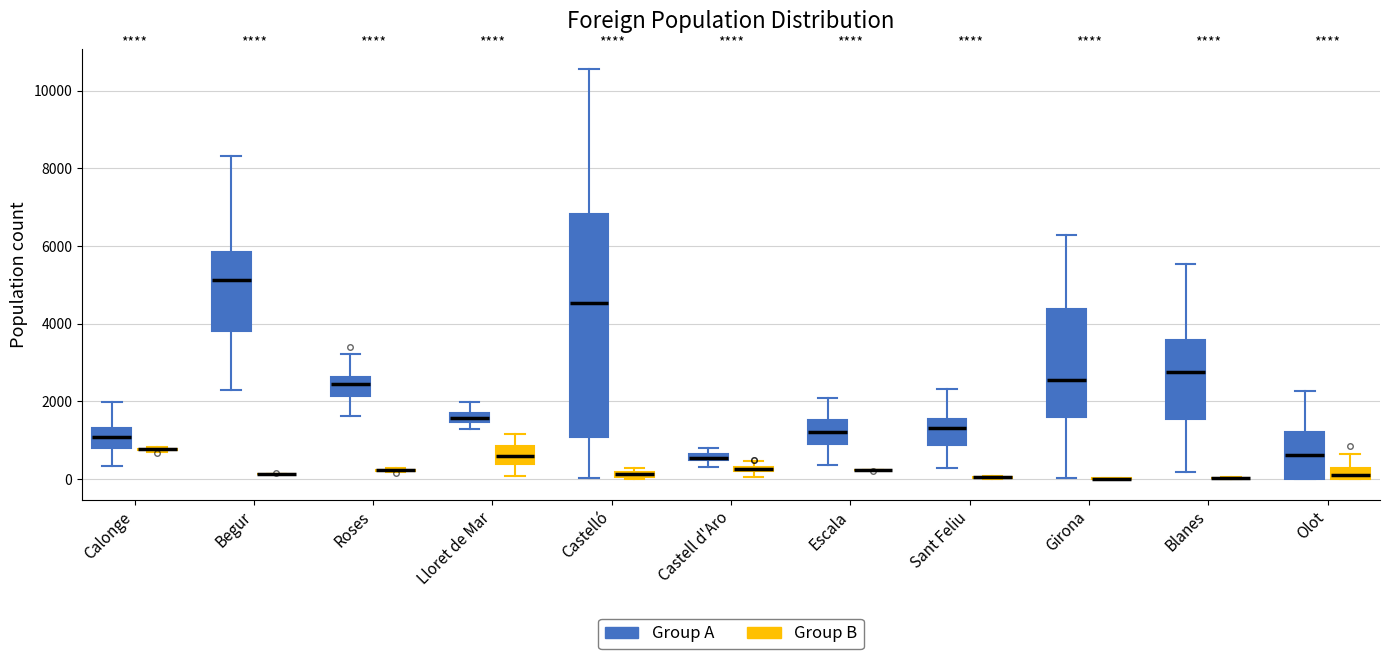

Comparing the boxes themselves (not the whiskers), which one is the tallest?

Castelló (Group A)